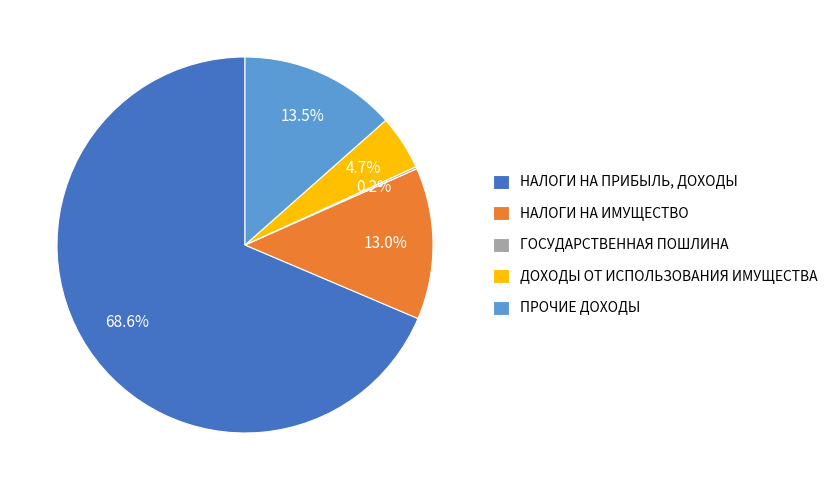

Do ПРОЧИЕ ДОХОДЫ and ДОХОДЫ ОТ ИСПОЛЬЗОВАНИЯ ИМУЩЕСТВА together represent more than half of the pie?

No